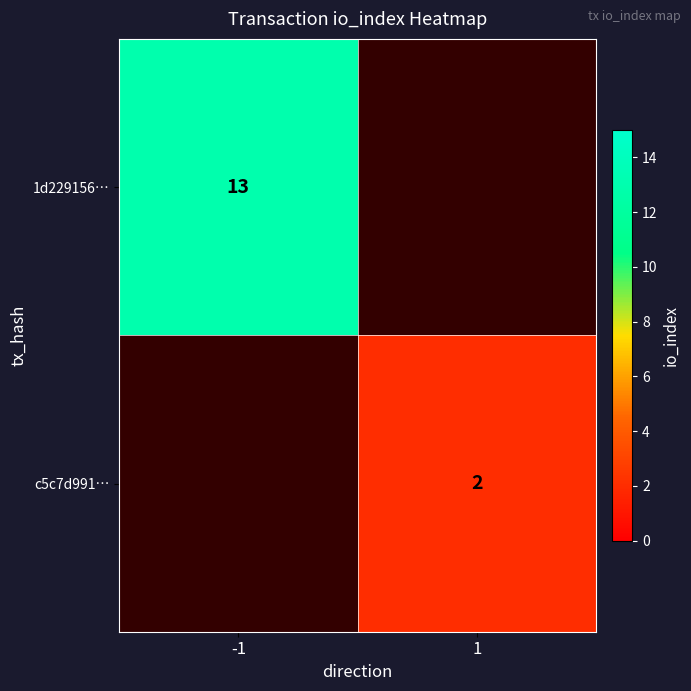

The c5c7d991… series shows 2 at 1. True or false?

True